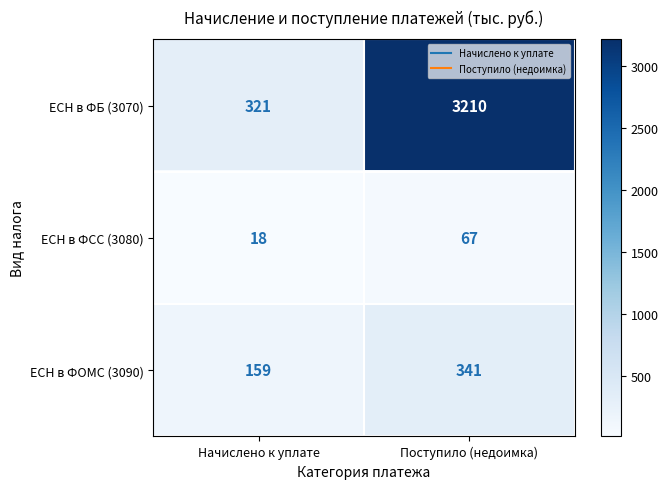

At which category is the sum across all series the highest?

Поступило (недоимка)